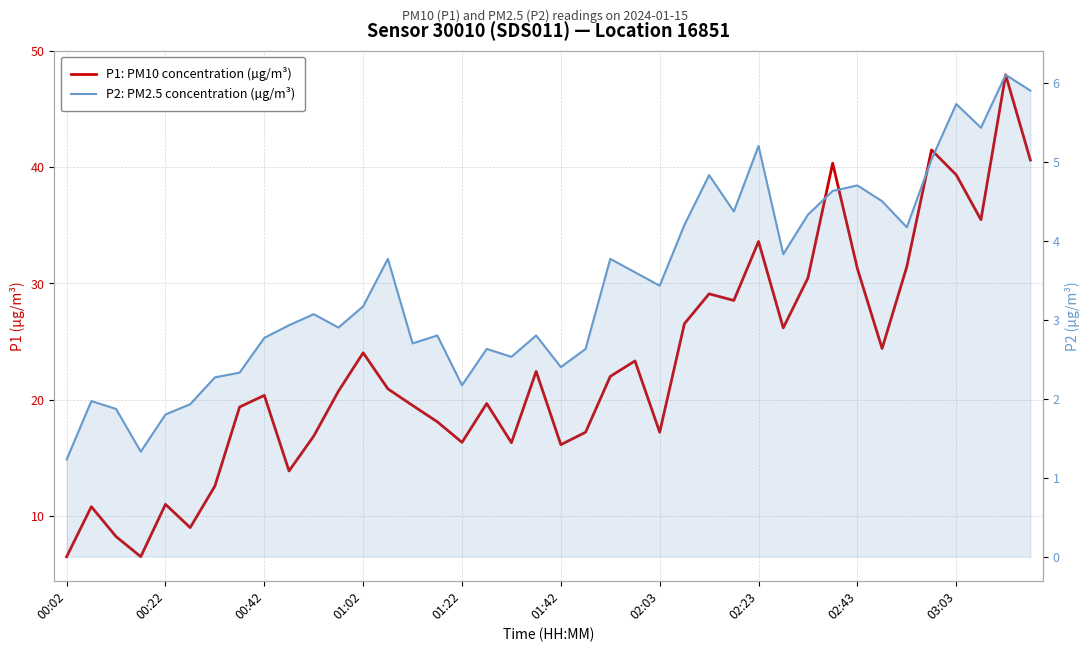

True or false: P1: PM10 concentration (µg/m³) and P2: PM2.5 concentration (µg/m³) intersect in this chart.

False